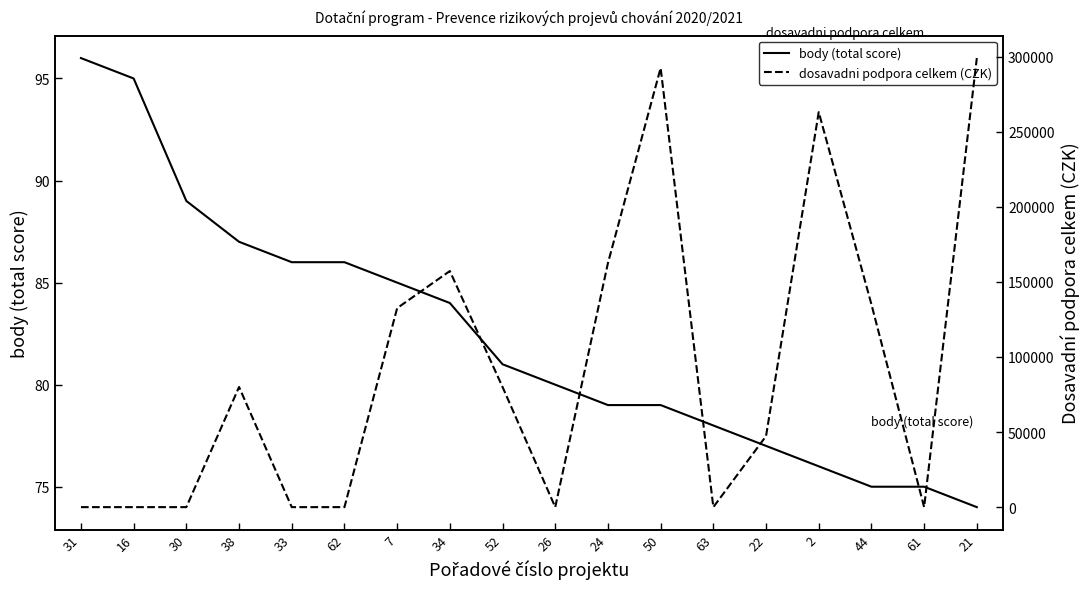

Which series has the widest spread of values?

dosavadni podpora celkem (CZK)